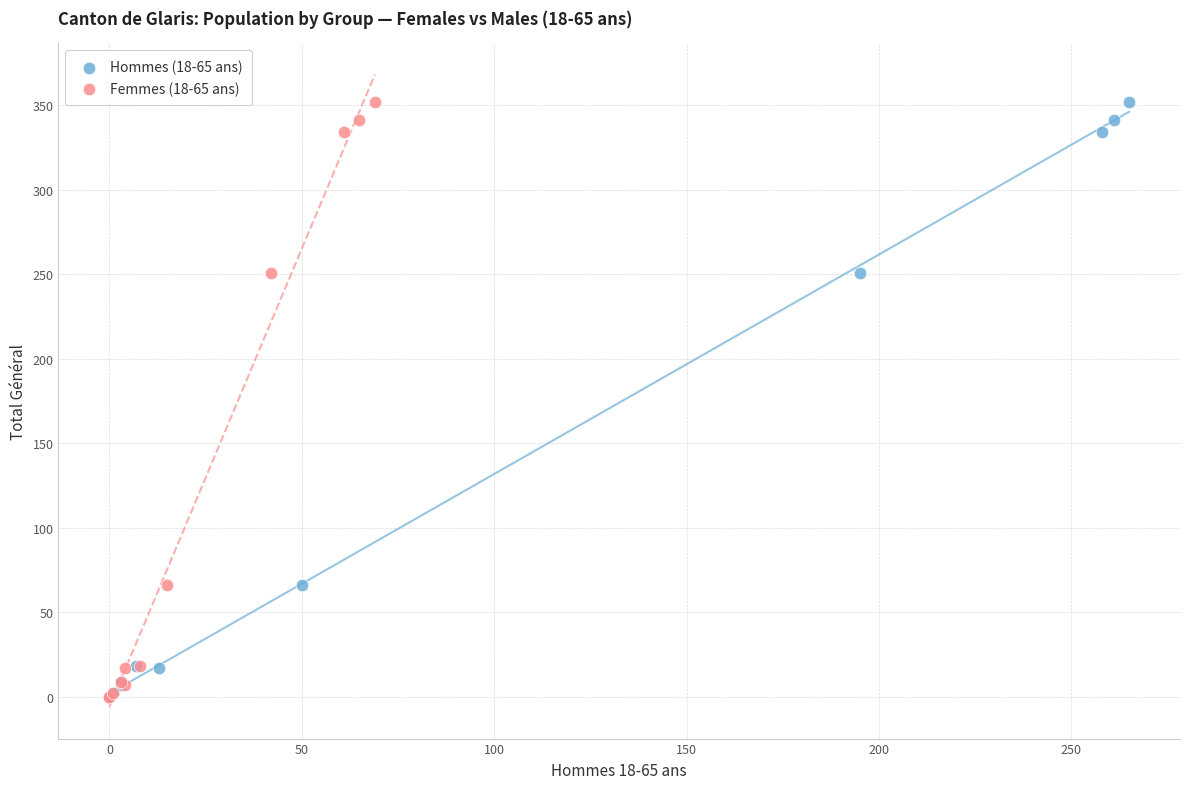

What are all the series names shown in the legend?

Hommes (18-65 ans), Femmes (18-65 ans)